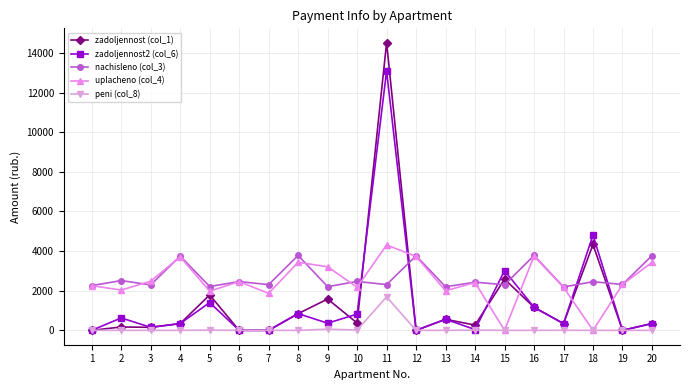

Which series has the widest spread of values?

zadoljennost (col_1)